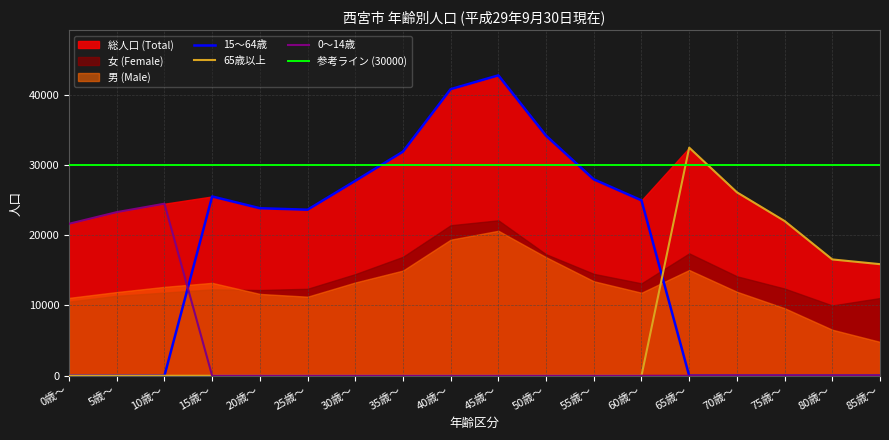

Reading left to right, transcribe all the data shown in this chart.

0～14歳 計: 21615	23271	24470	0	0	0	0	0	0	0	0	0	0	0	0	0	0	0
15～64歳 計: 0	0	0	25500	23827	23614	27713	31871	40761	42723	34141	27932	24947	0	0	0	0	0
65歳以上 計: 0	0	0	0	0	0	0	0	0	0	0	0	0	32443	26094	22007	16544	15871